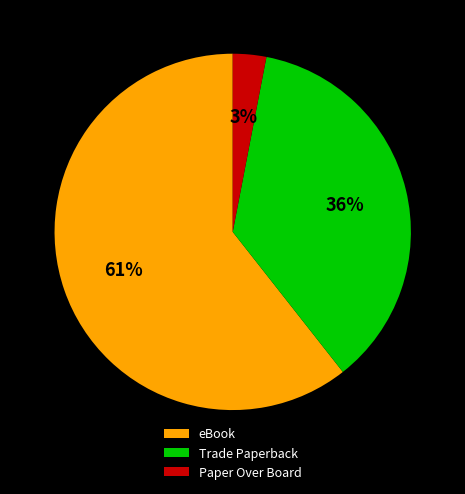

Count the number of slices in the pie.

3